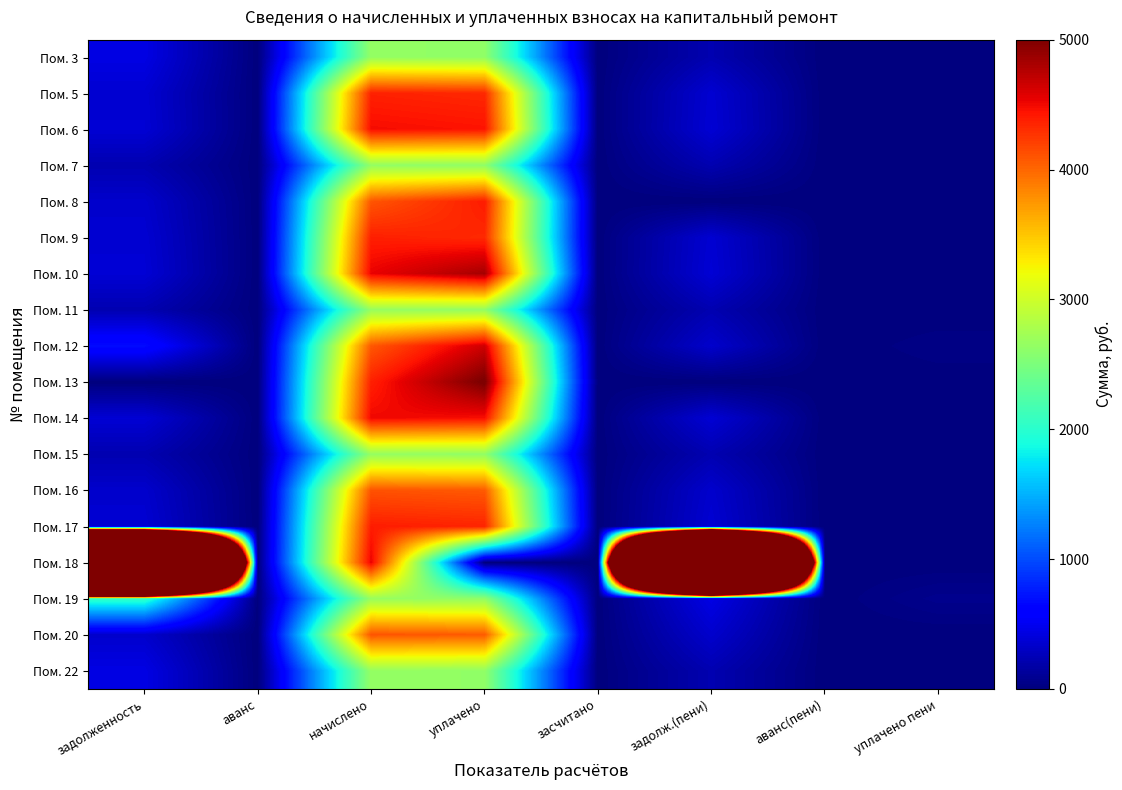

What is the maximum value shown in the chart?

54523.1